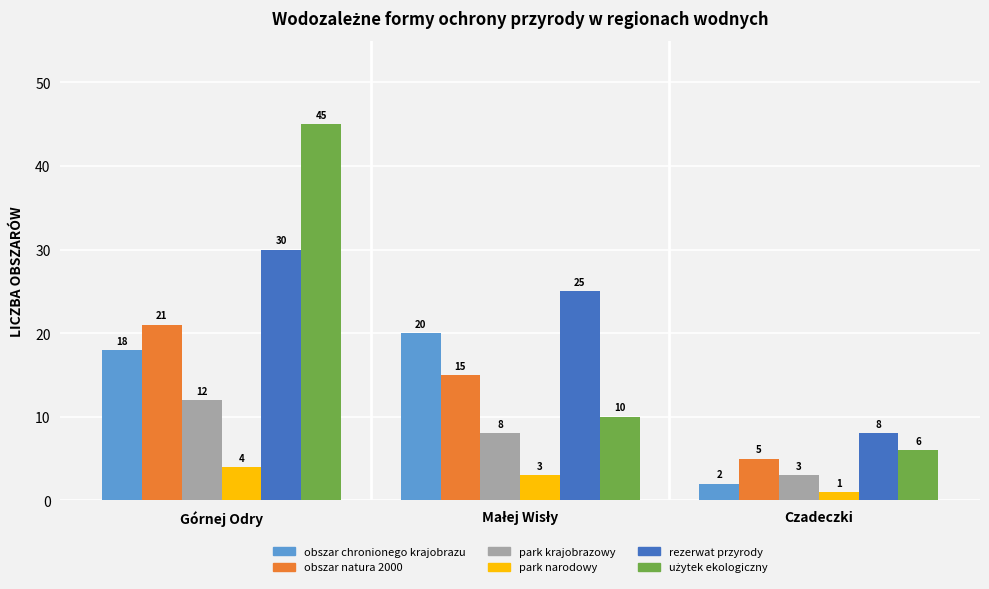

What is the average value of the obszar natura 2000 series?

14